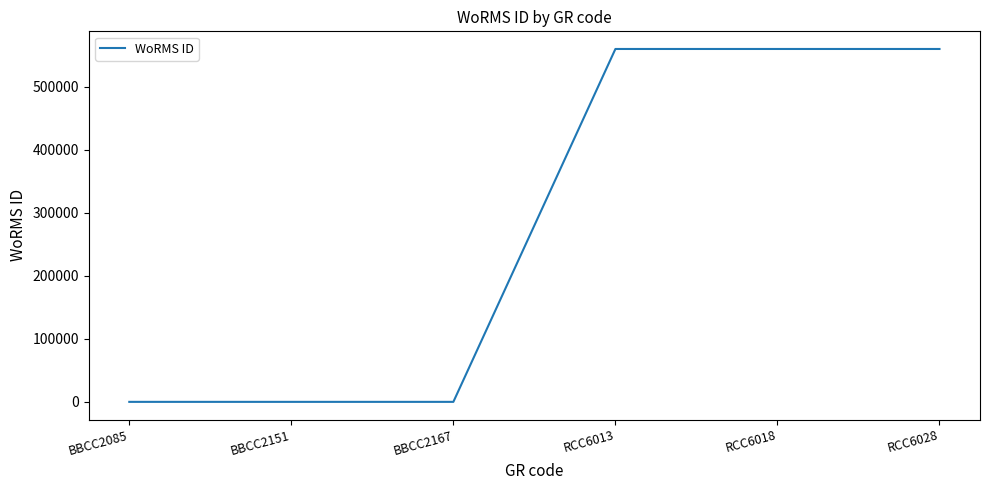

What is the change in value from BBCC2167 to RCC6018?

+559740